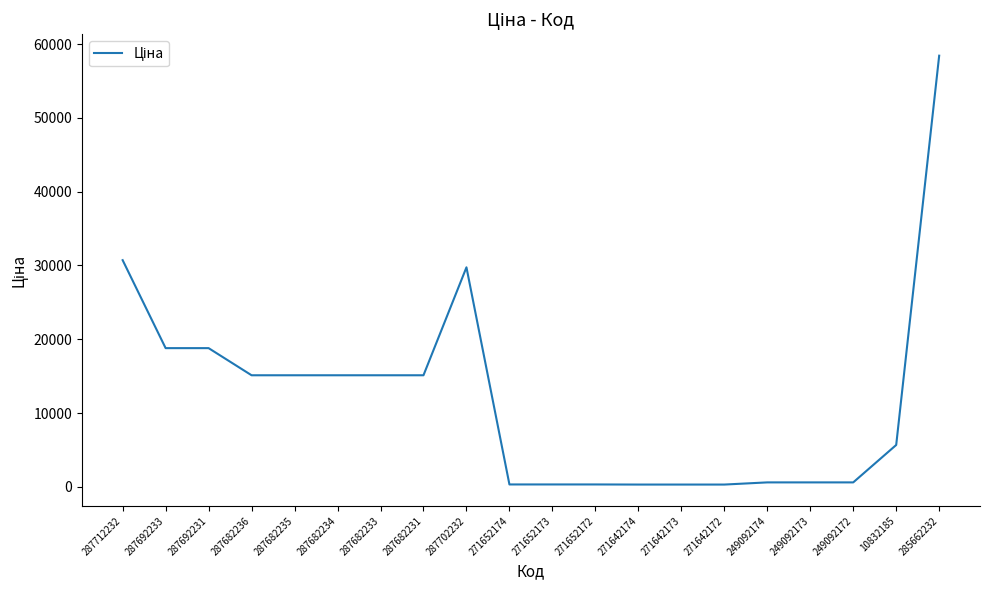

True or false: the data shows 603.7 at 249092173.

True